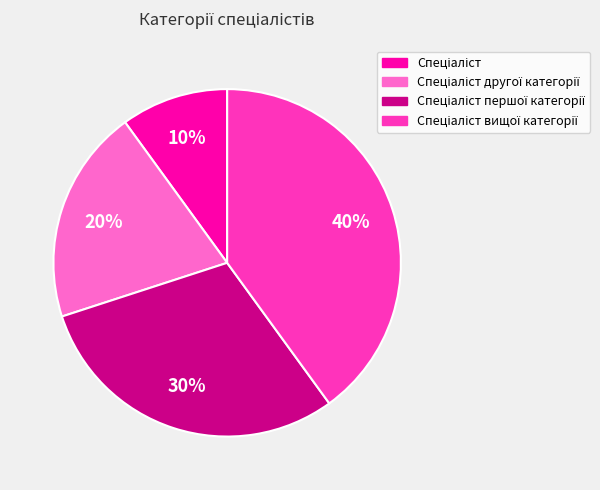

To the nearest percent, what is the difference between the largest and smallest slice percentages?

30%